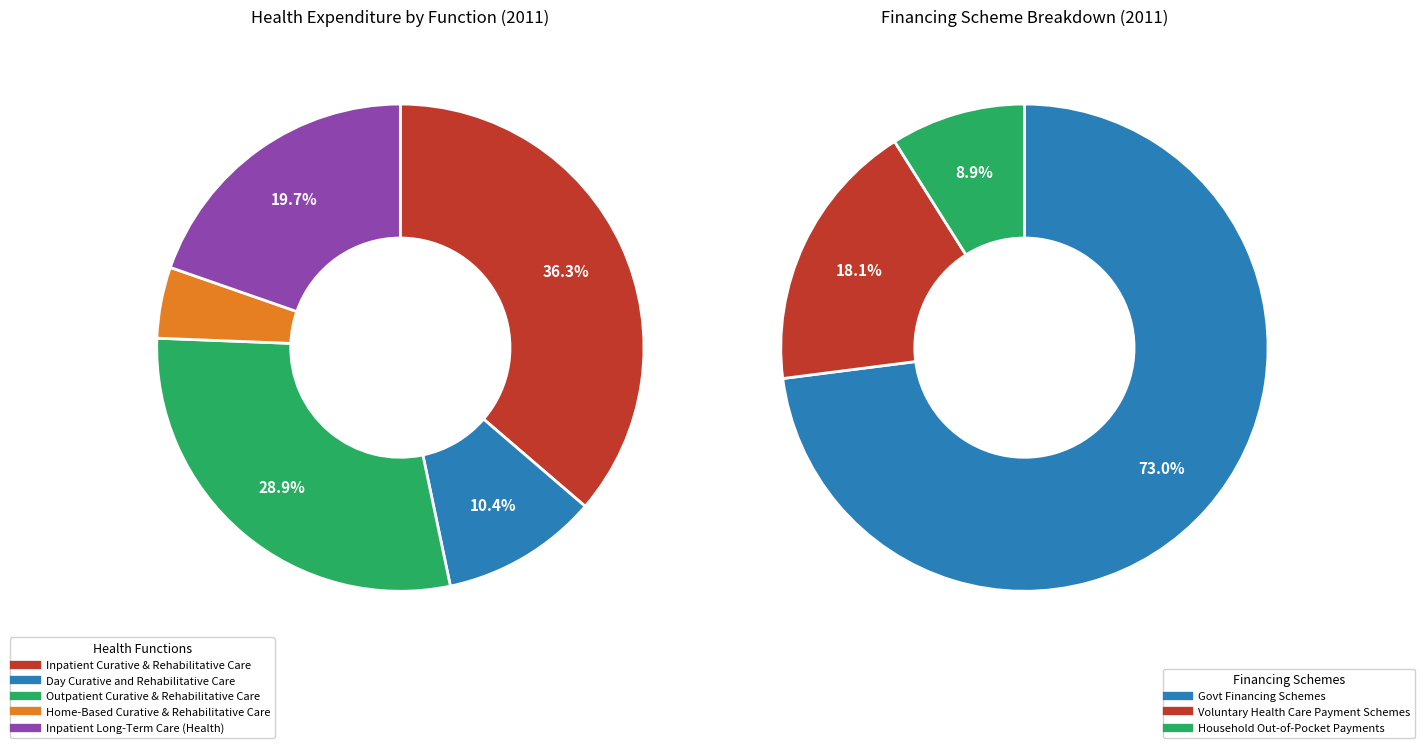

True or false: Home-Based Curative & Rehabilitative Care accounts for 13% of the total.

False